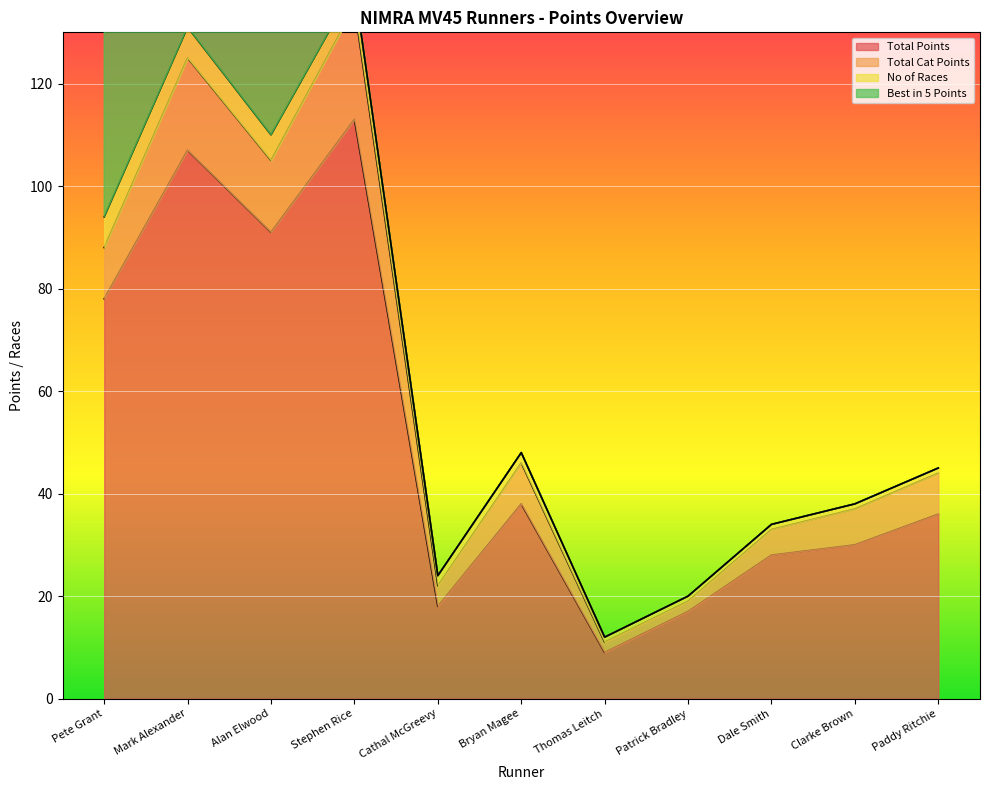

What are all the series names shown in the legend?

Total Points, Total Cat Points, No of Races, Best in 5 Points